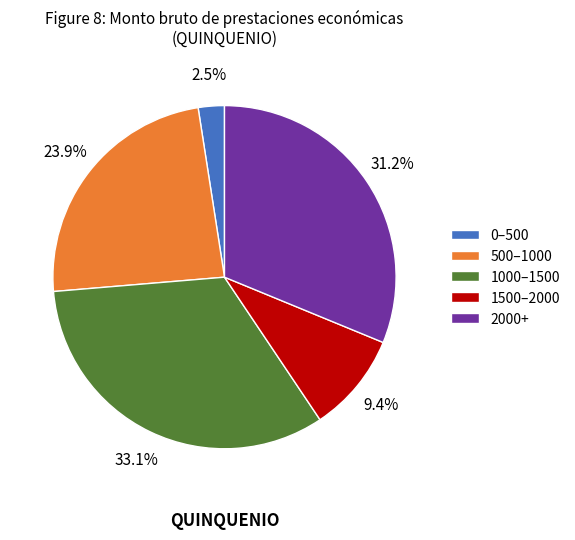

What is the total percentage of 1000–1500 and 1500–2000?

42.5%